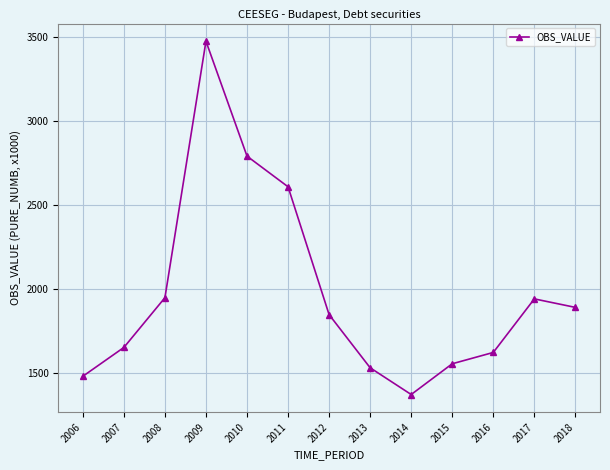

True or false: the data shows 2790.9 at 2010.

True